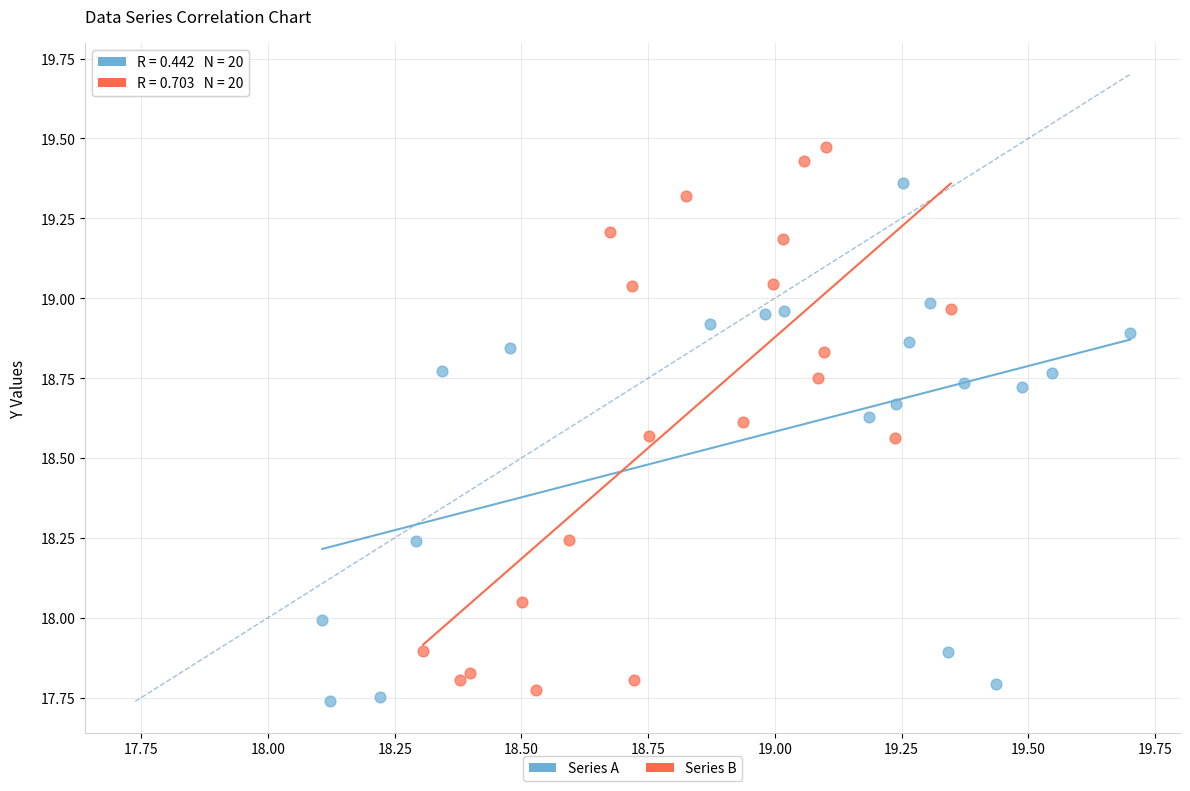

What are all the series names shown in the legend?

Series A, Series B